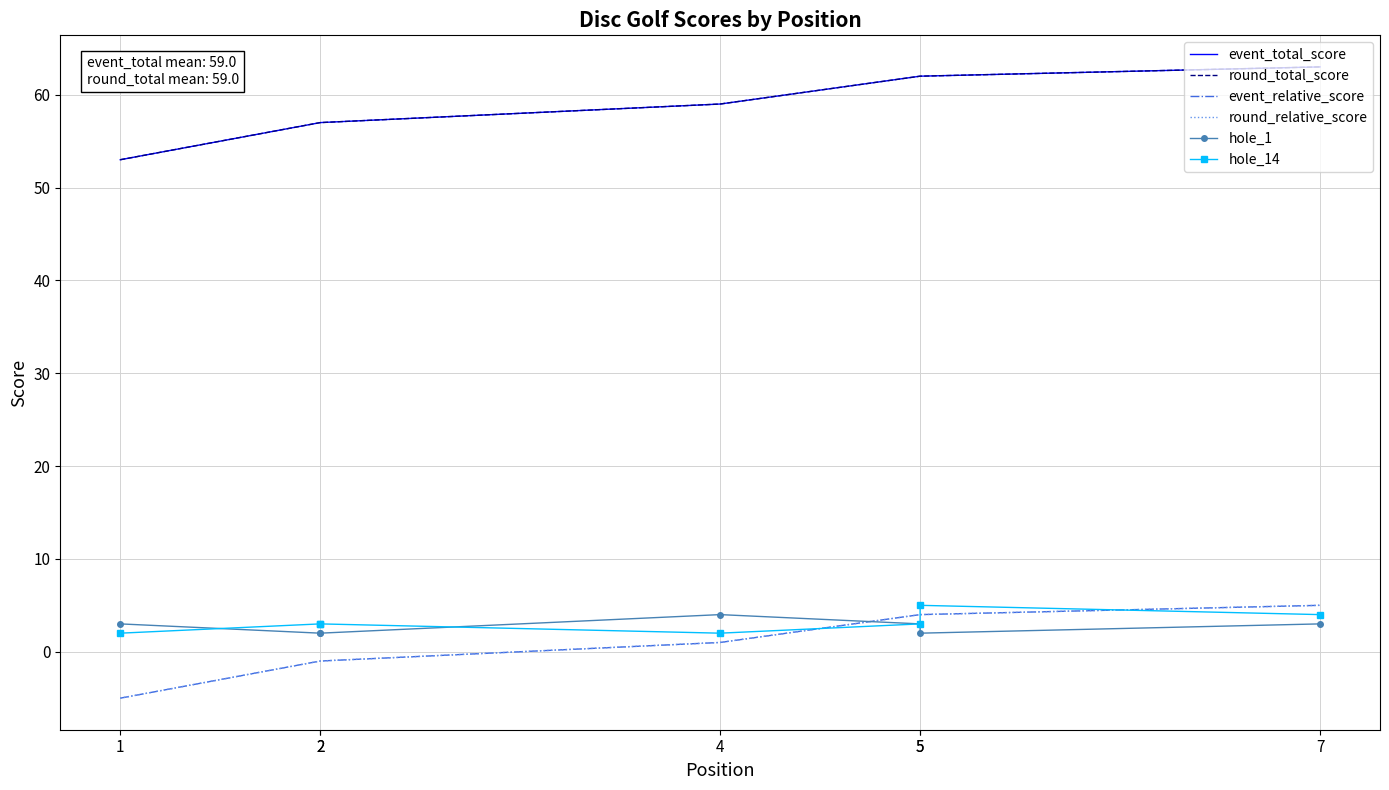

At which label does hole_14 reach its minimum?

1